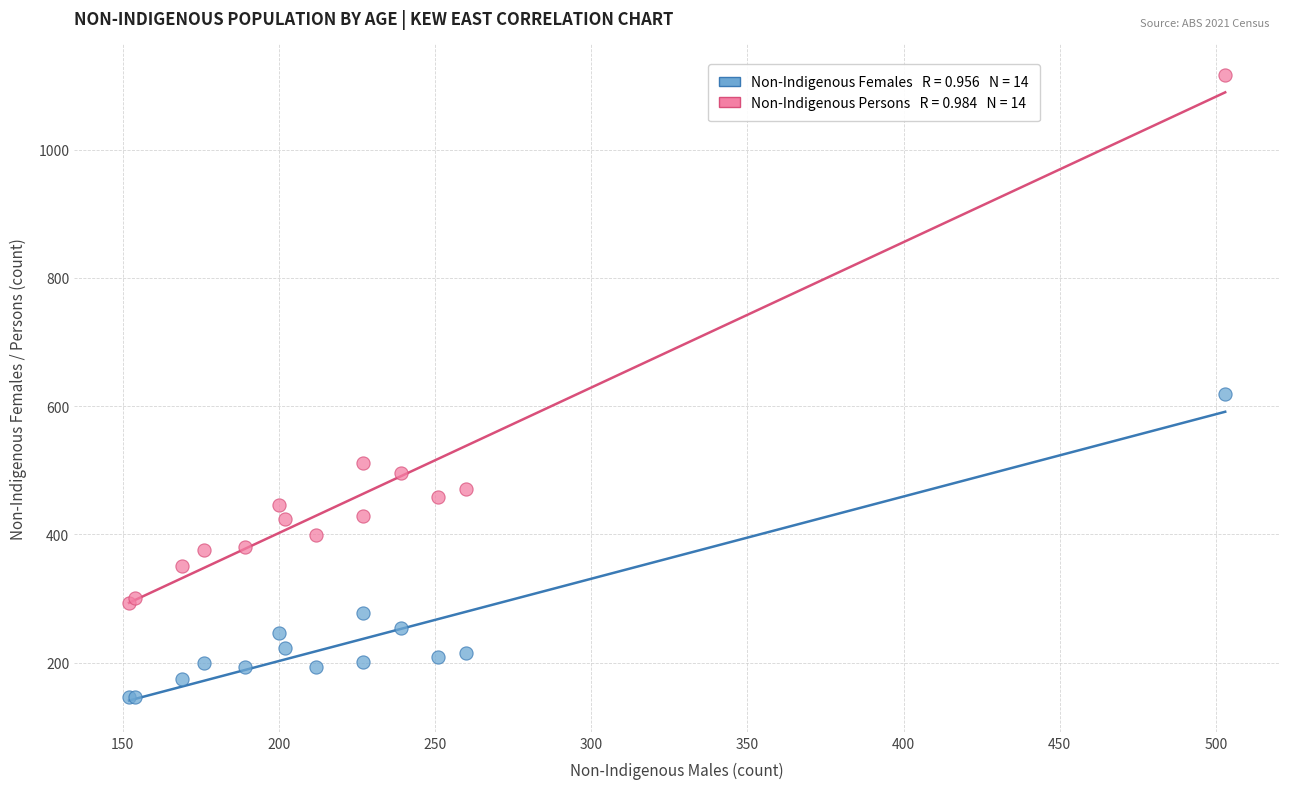

Across all series, what Y value is closest to 631?

619